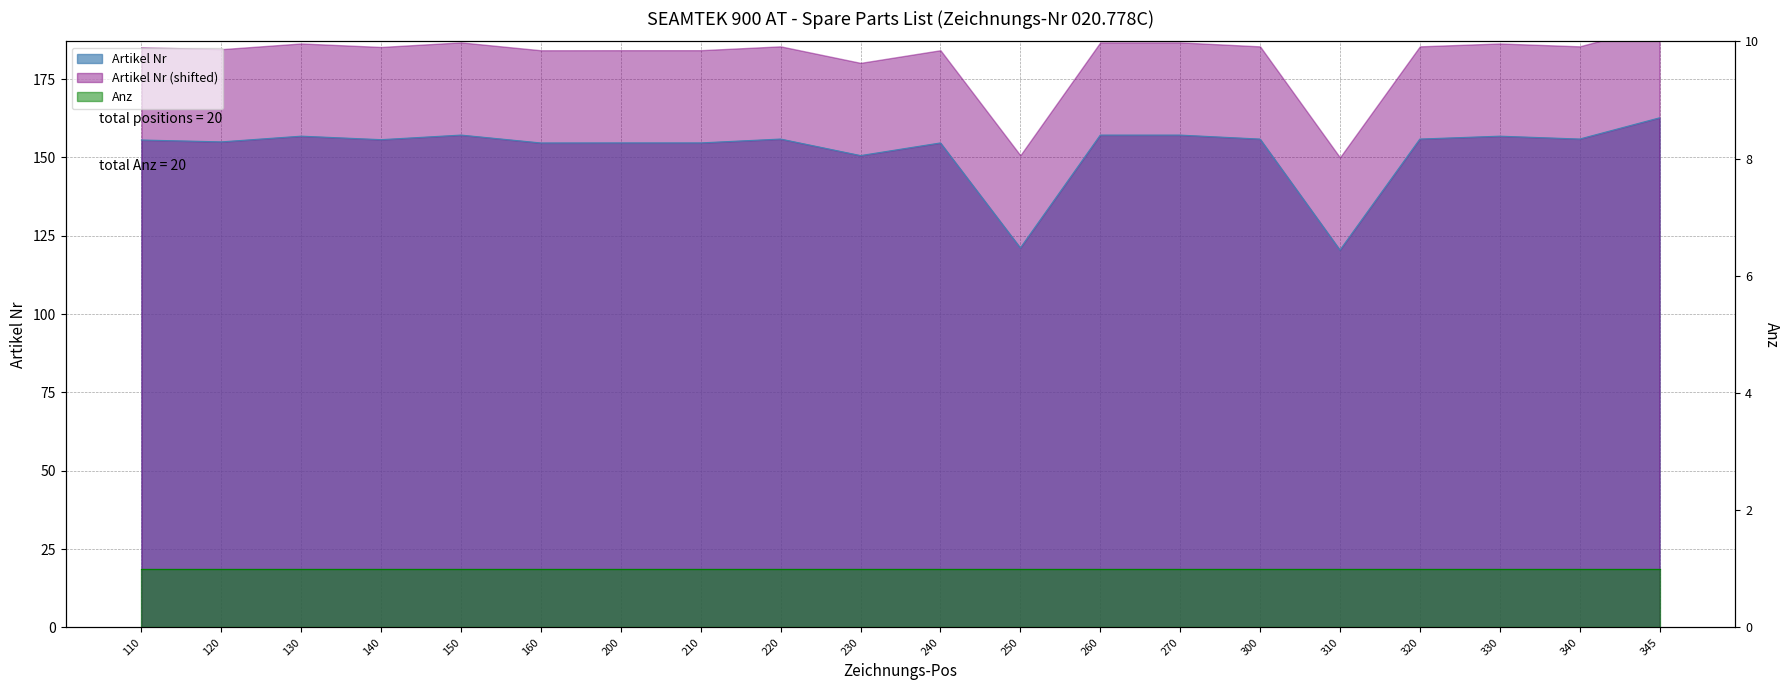

Rank the categories by value from highest to lowest.

345, 150, 260, 270, 130, 330, 340, 220, 320, 300, 140, 110, 120, 210, 200, 240, 160, 230, 250, 310